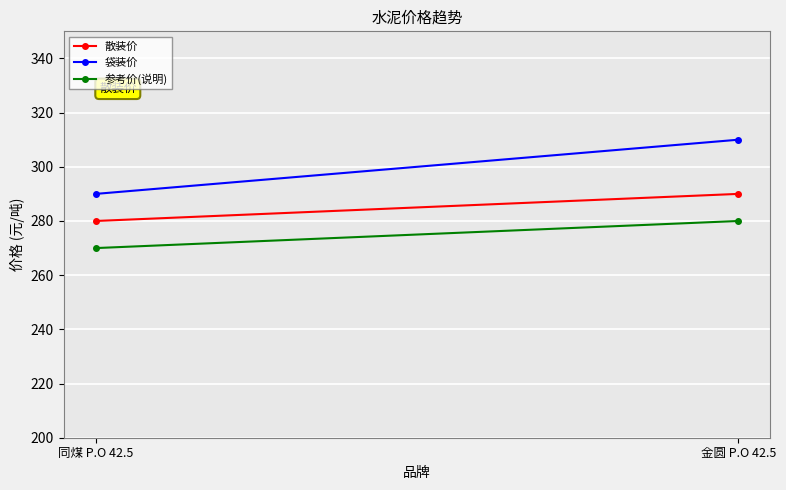

Which series has the widest spread of values?

袋装价